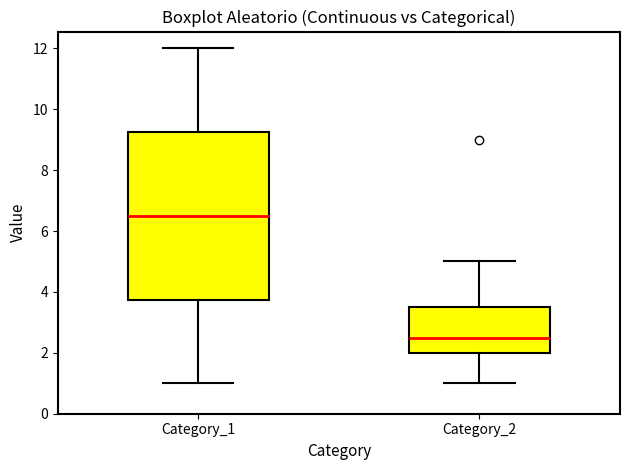

Reading left to right, read every box against the y-axis: the position of its median line, the range the box covers, and the ends of its whiskers. The values are not printed on the chart, so give them approximately, as read against the axis.

Category_1: median 6.6, box 3.8 to 9.2, whiskers 1.0 to 12.0
Category_2: median 2.6, box 2.0 to 3.6, whiskers 1.0 to 5.0